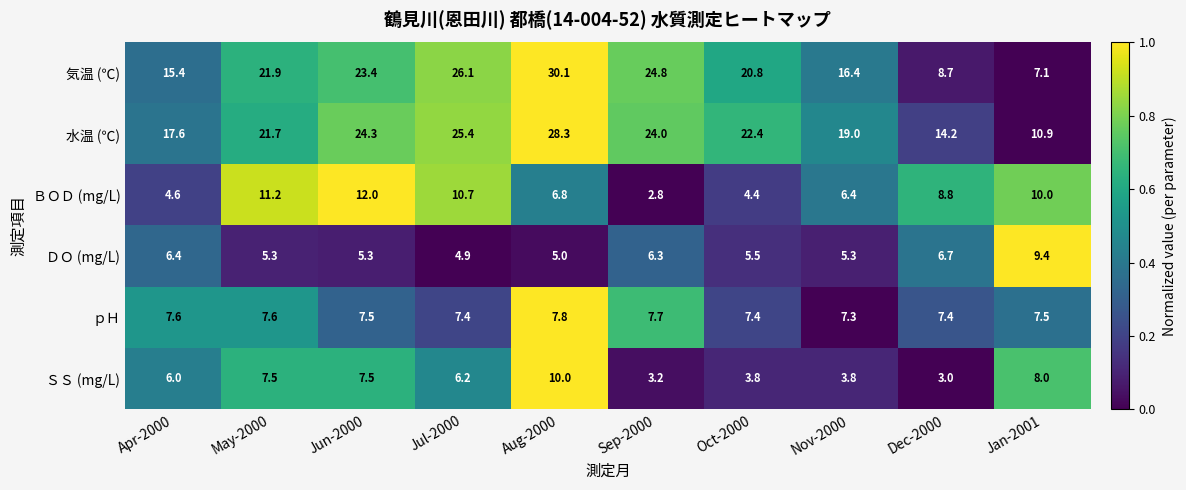

Which series changed the most between Jul-2000 and Jan-2001?

気温 (℃)